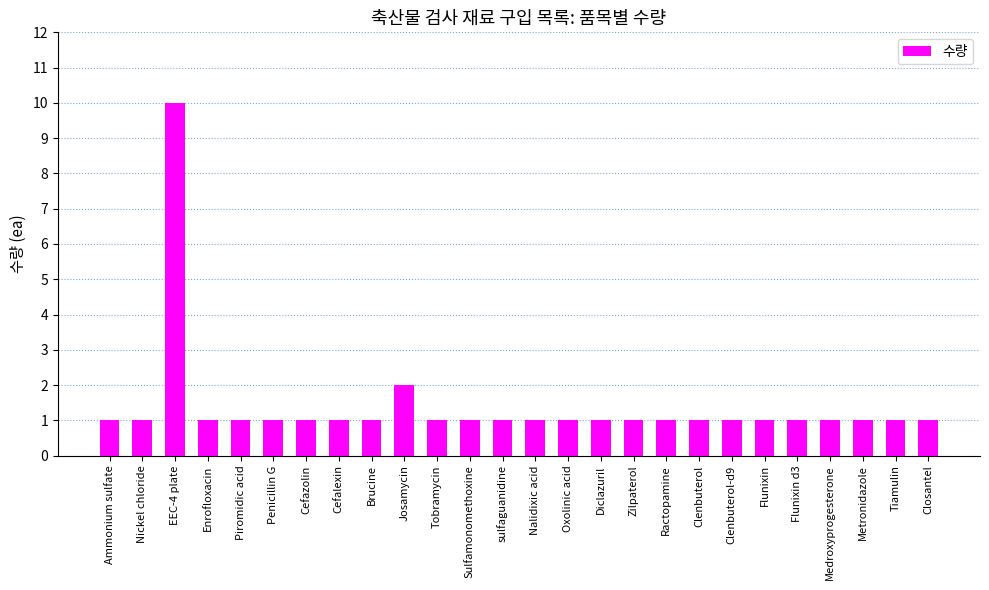

At which category does the chart reach its peak across all series?

EEC-4 plate